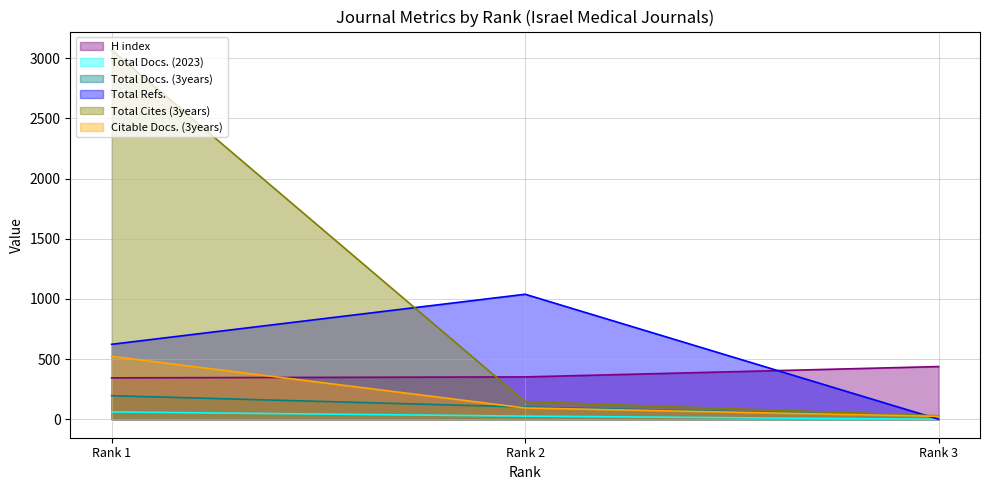

What is the maximum value shown in the chart?

3069